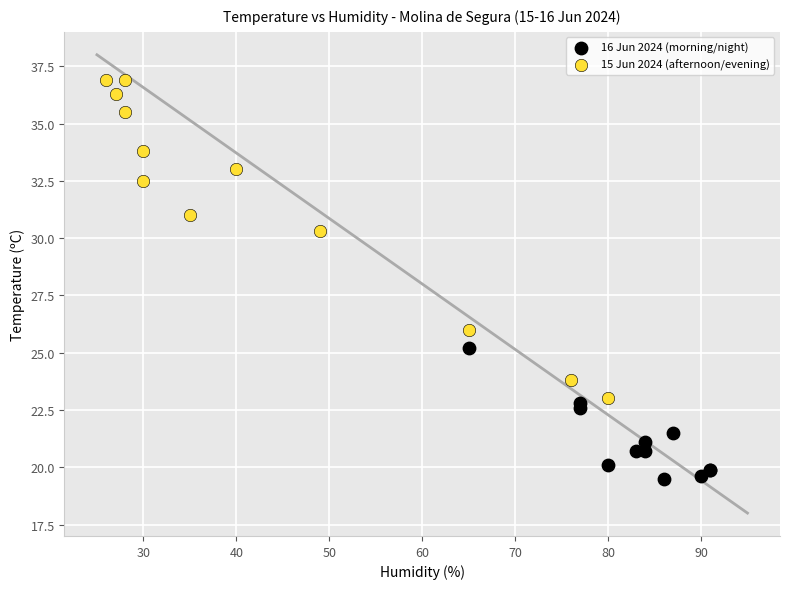

Which series has the widest spread of Y values?

15 Jun 2024 (afternoon/evening)